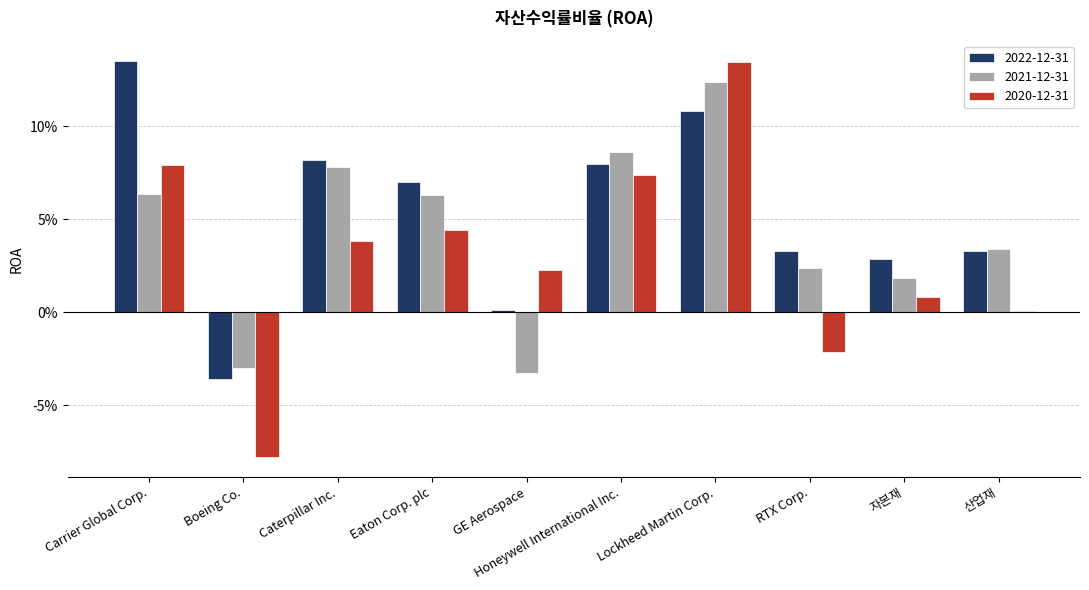

What are all the series names shown in the legend?

2022-12-31, 2021-12-31, 2020-12-31